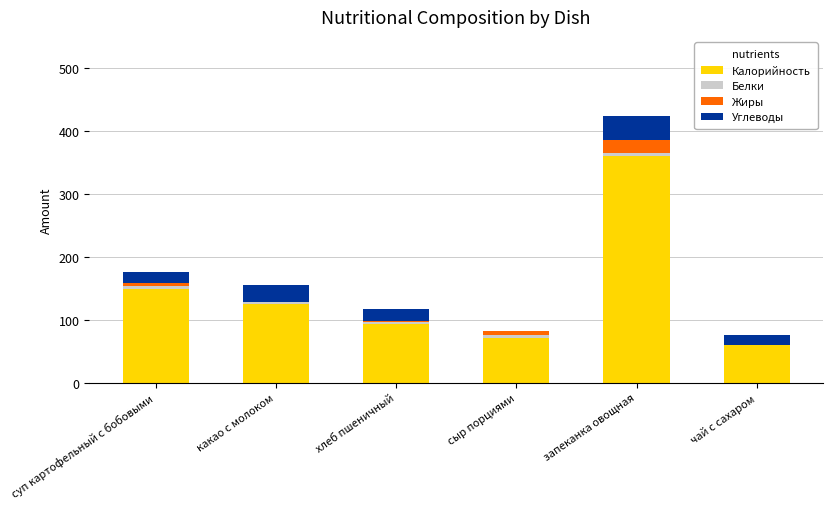

What is the sum of all Калорийность values?

859.0